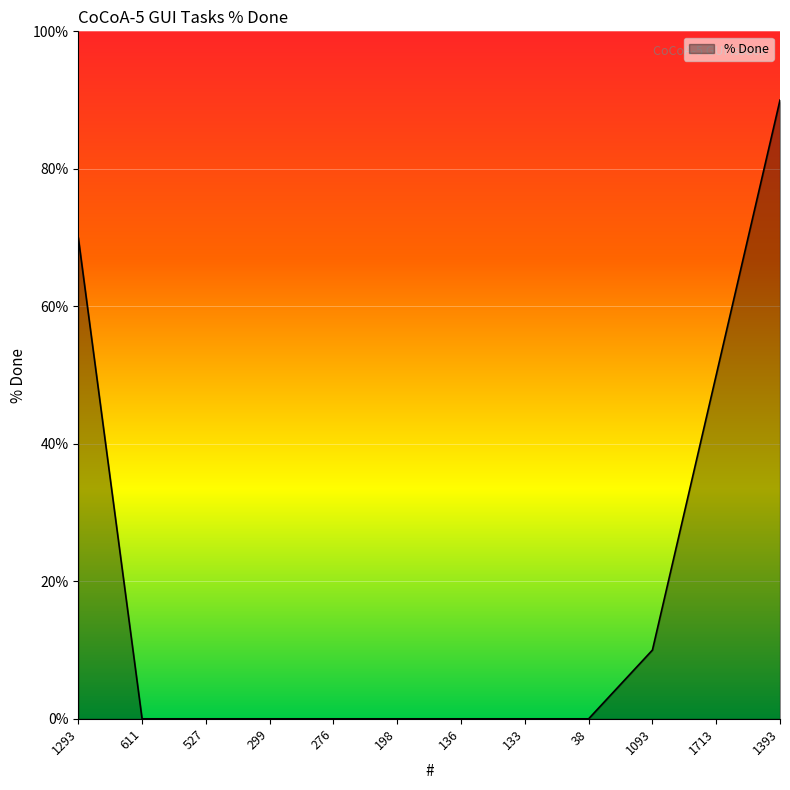

What is the greatest value displayed?

90